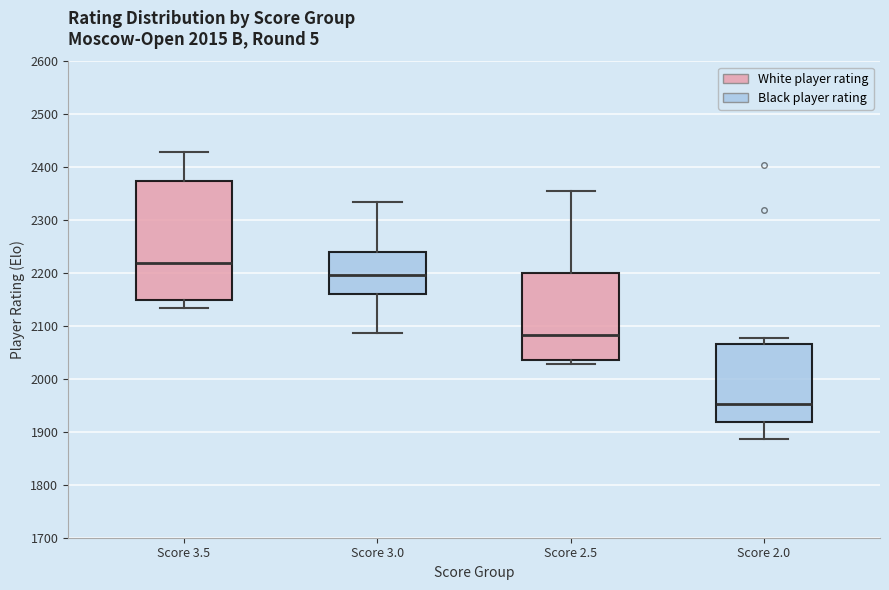

Which box's median line is the lowest?

Score 2.0